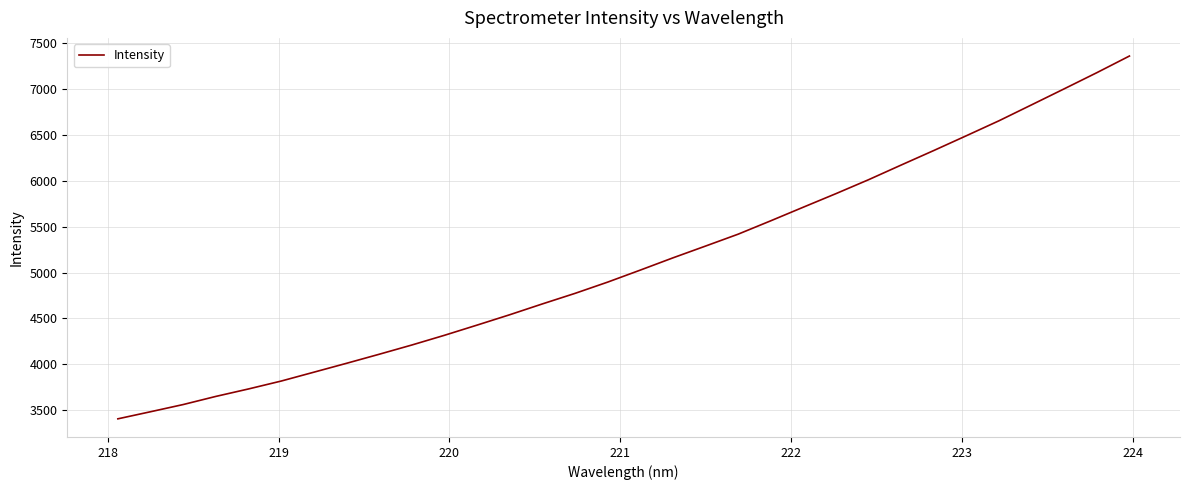

What is the minimum value shown in the chart?

3404.1